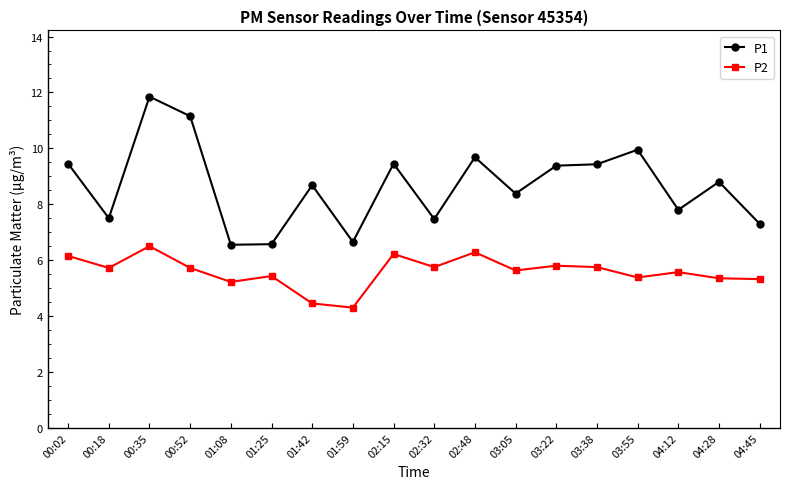

What position from the right is 04:12?

3